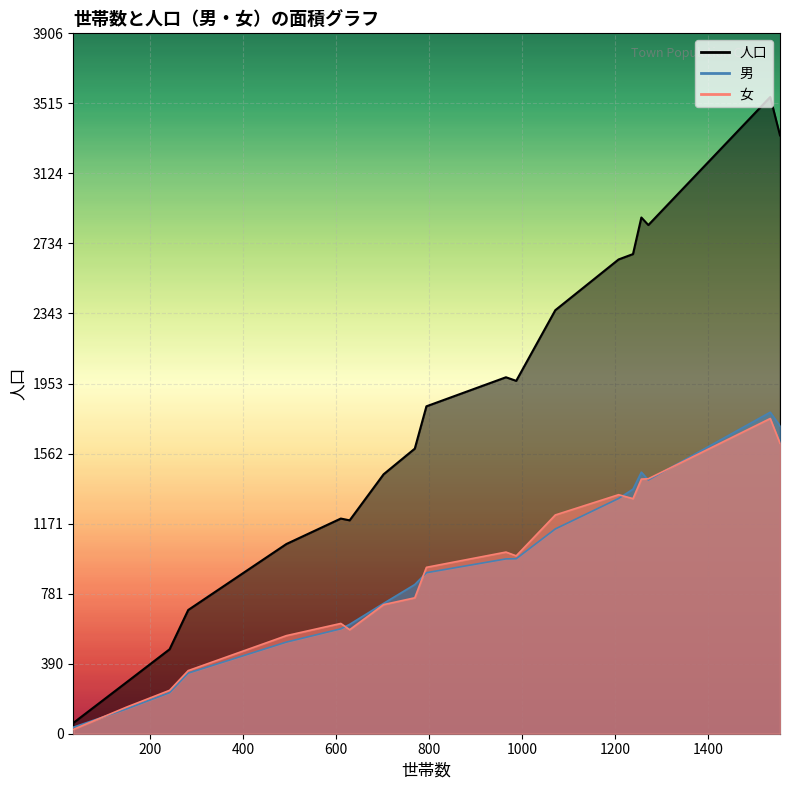

Which series has the largest total across all categories?

人口